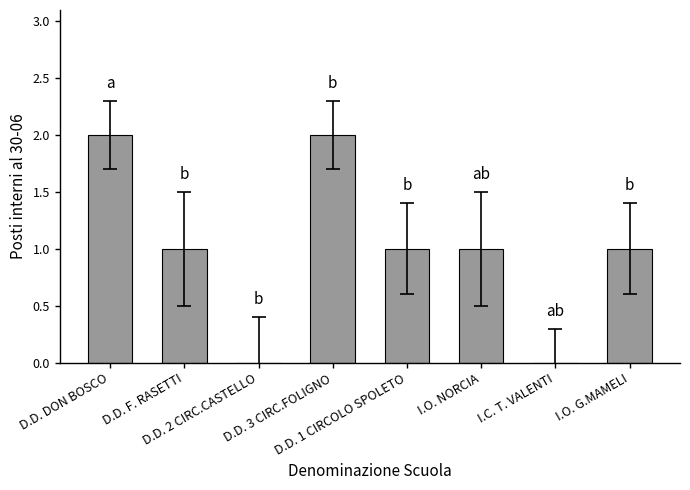

What is the sum of all values?

8